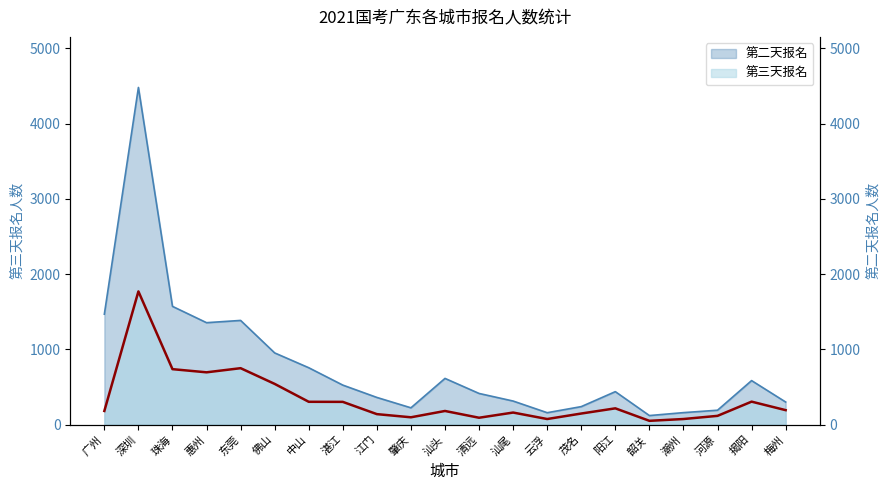

What is the ratio of the value at 河源 to the value at 东莞?

0.2